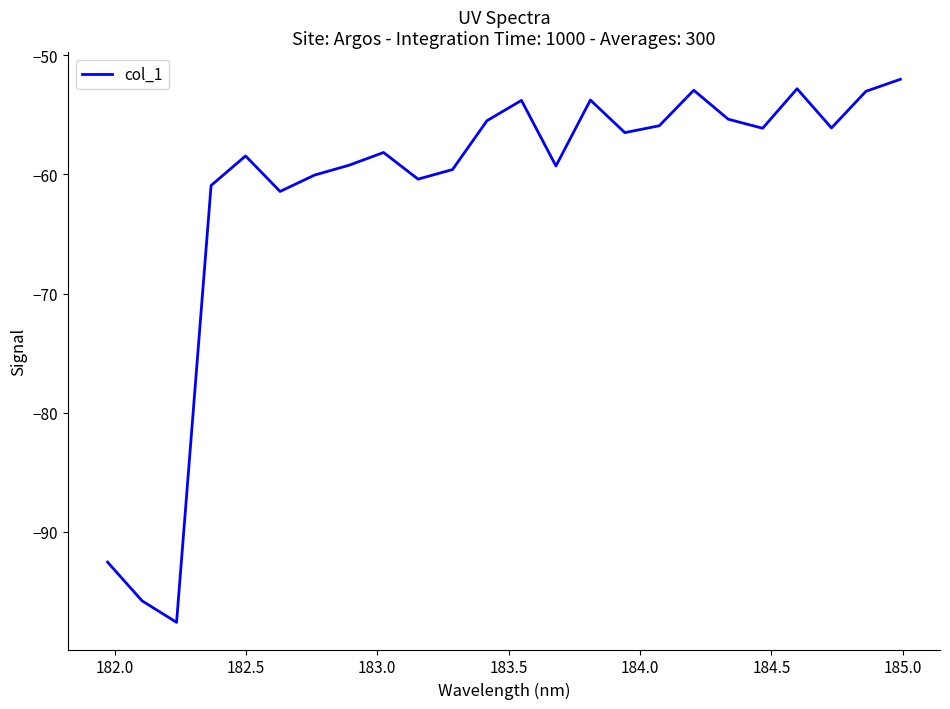

How many interior local peaks (higher than both neighbors) does the data have?

6